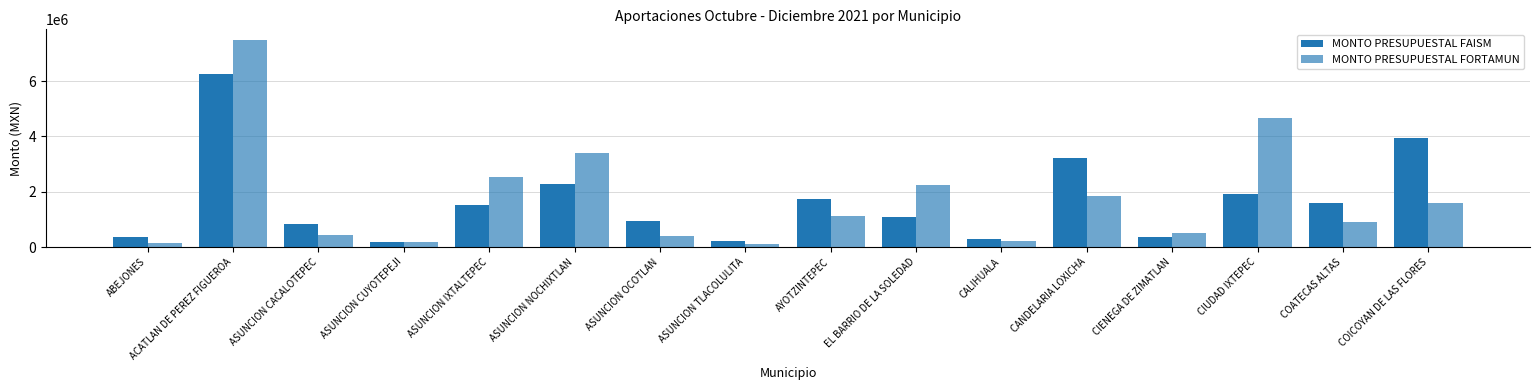

The MONTO PRESUPUESTAL FAISM series shows 2806226.5 at CIUDAD IXTEPEC. True or false?

False